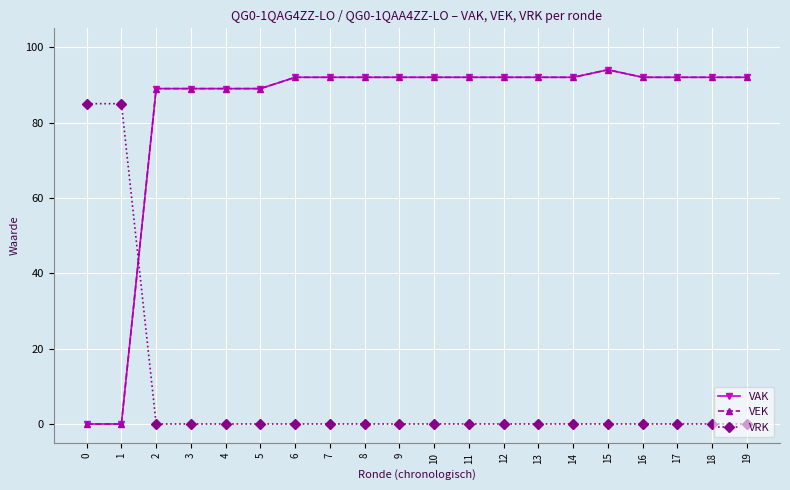

Is this an area chart (filled region under the line)?

No